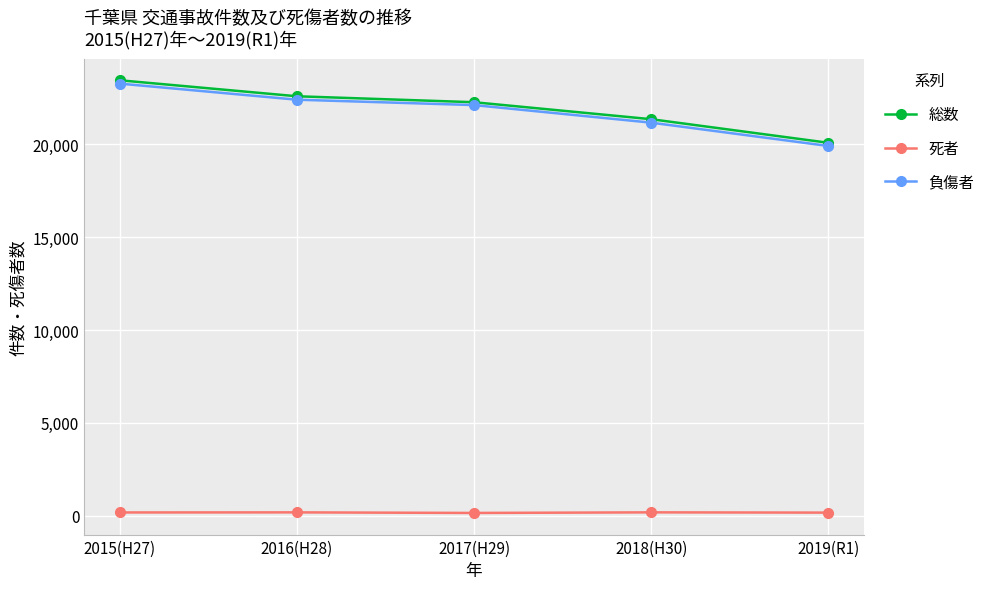

At how many categories does at least one series exceed 15073?

5